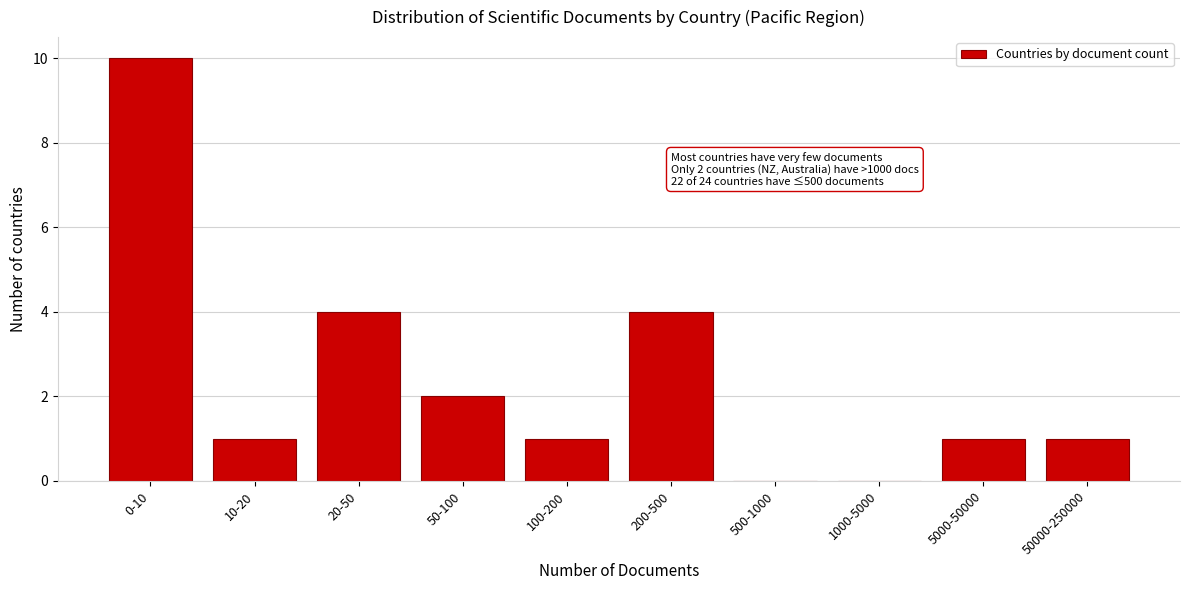

Reading right to left, what are all the values shown in this chart?

50000-250000=1	5000-50000=1	1000-5000=0	500-1000=0	200-500=4	100-200=1	50-100=2	20-50=4	10-20=1	0-10=10